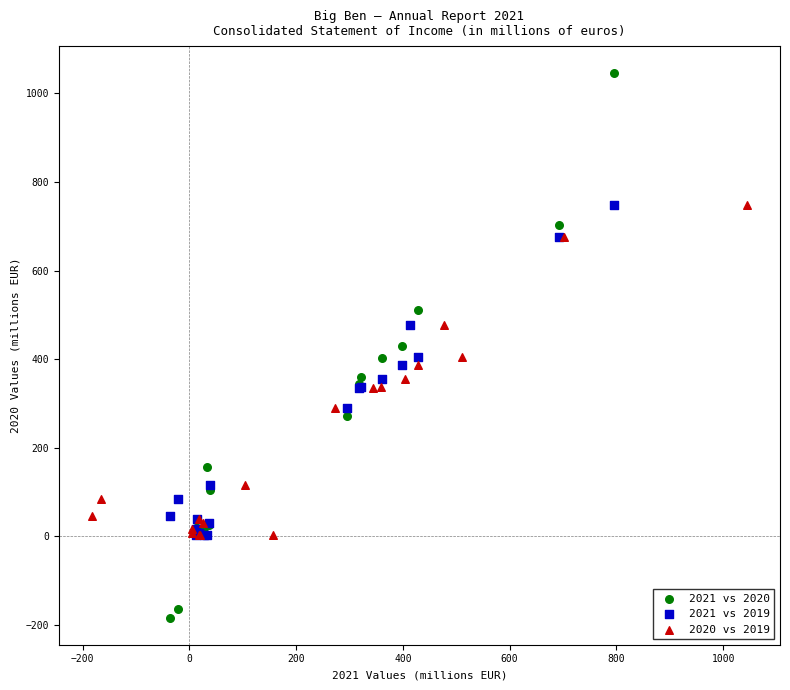

Which series has the largest Y range (max minus min)?

2021 vs 2020